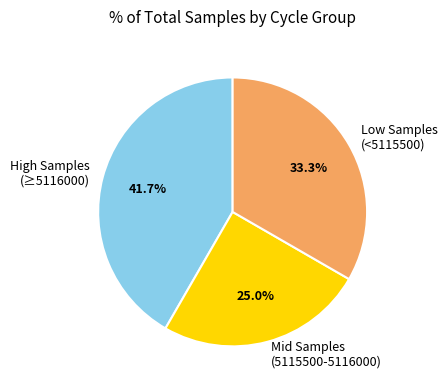

To the nearest percent, what is the average slice percentage?

33%